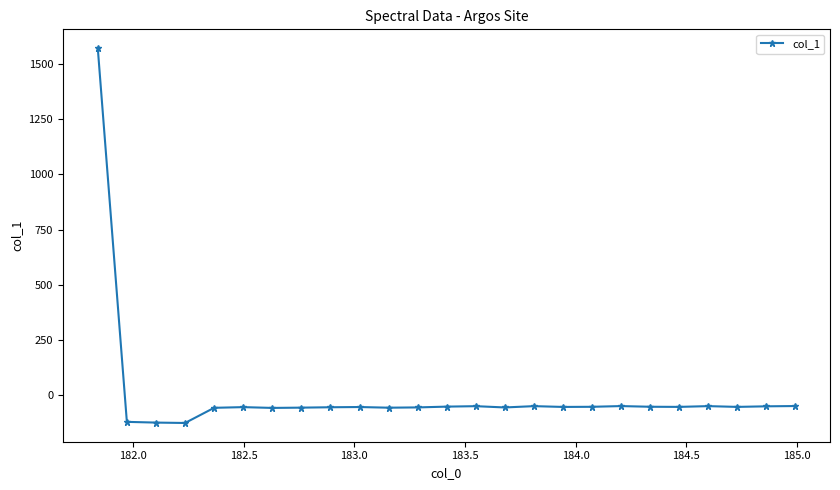

What is the value of the 25th point from the left?

-47.7